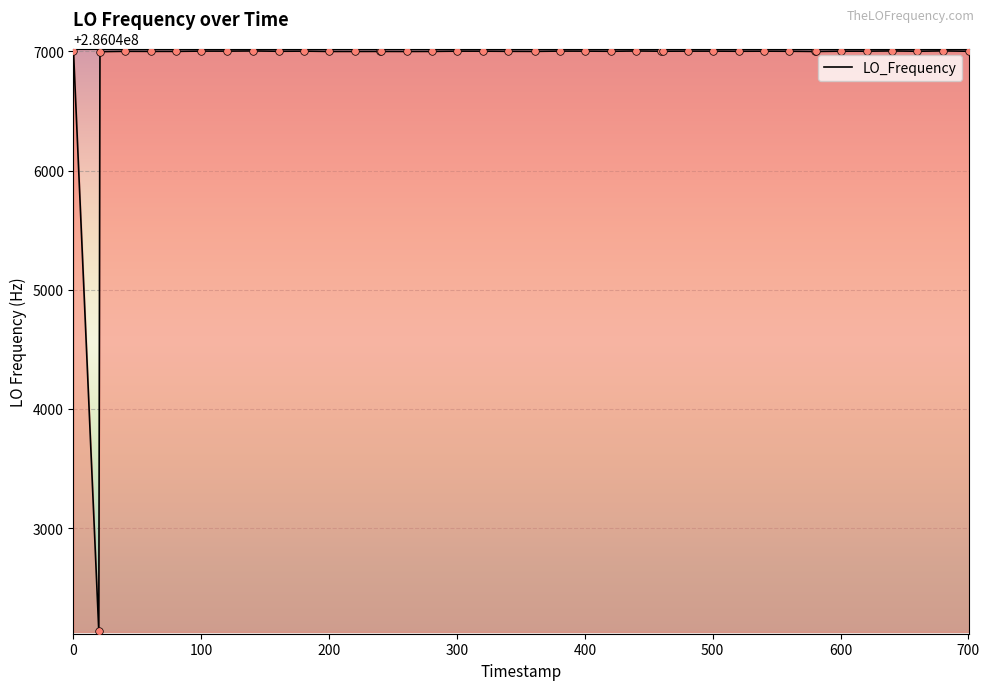

What is the maximum value shown in the chart?

286047004.4